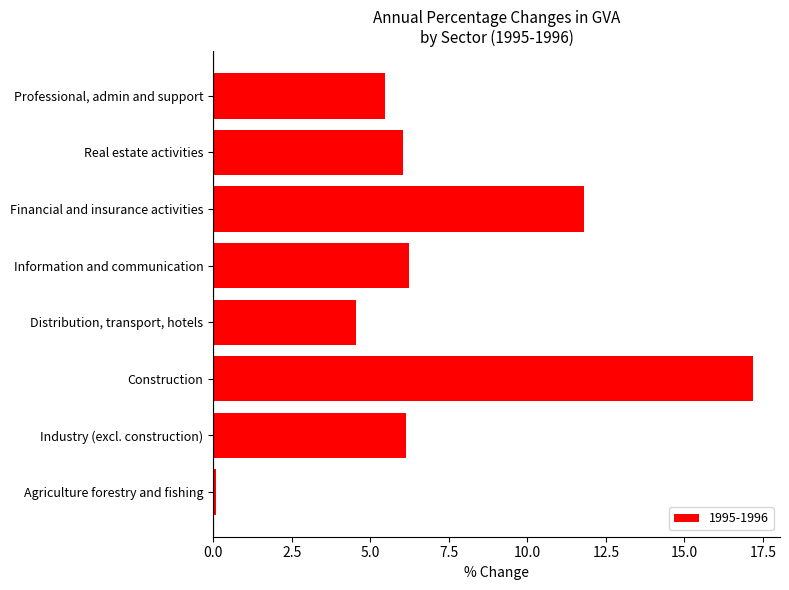

True or false: the data shows 5.5 at Professional, admin and support.

True